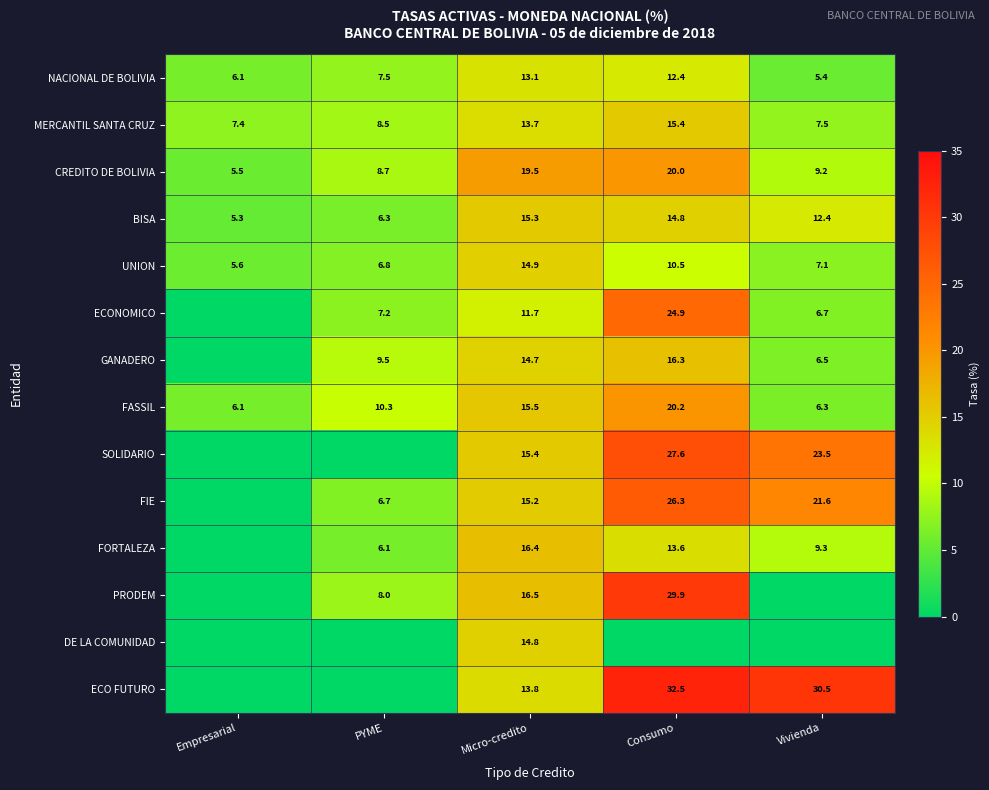

At which label is UNION closest to 10?

Consumo